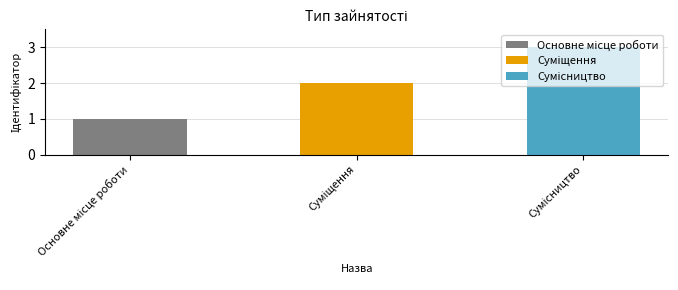

Reading left to right, transcribe all the data shown in this chart.

1	2	3